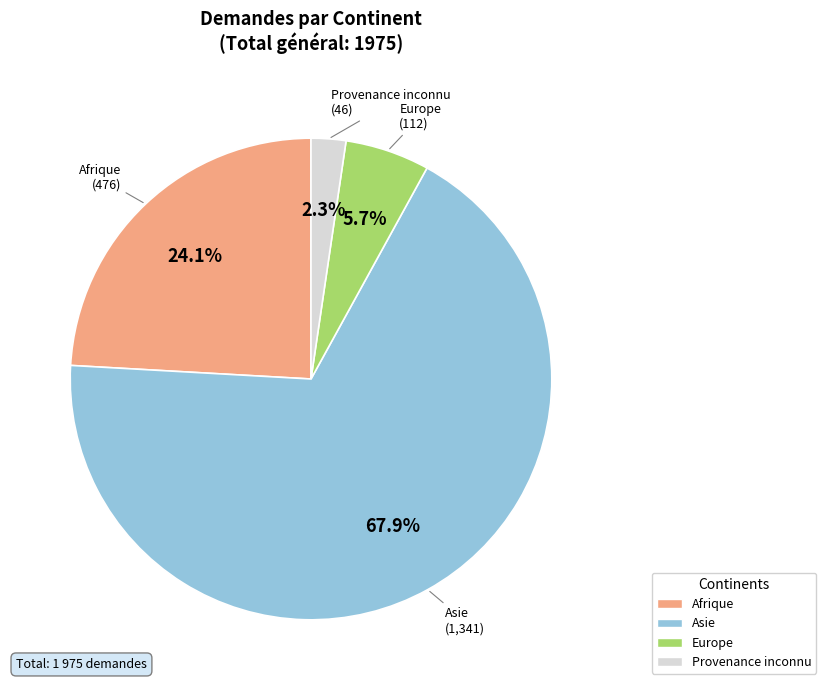

To the nearest percent, what portion does Afrique represent?

24%